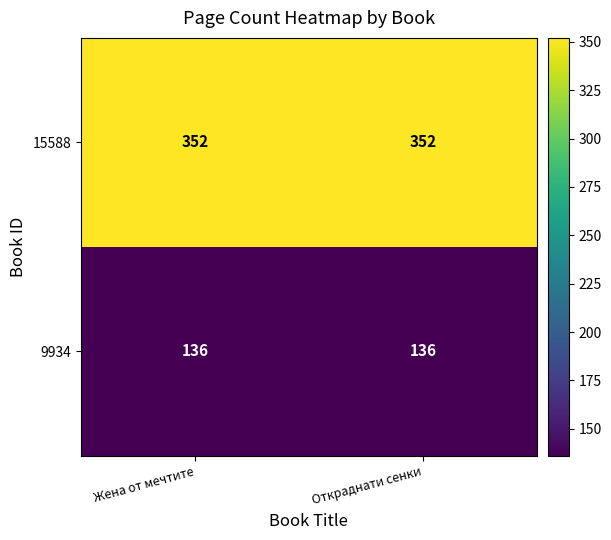

What is the sum of all 9934 values?

272